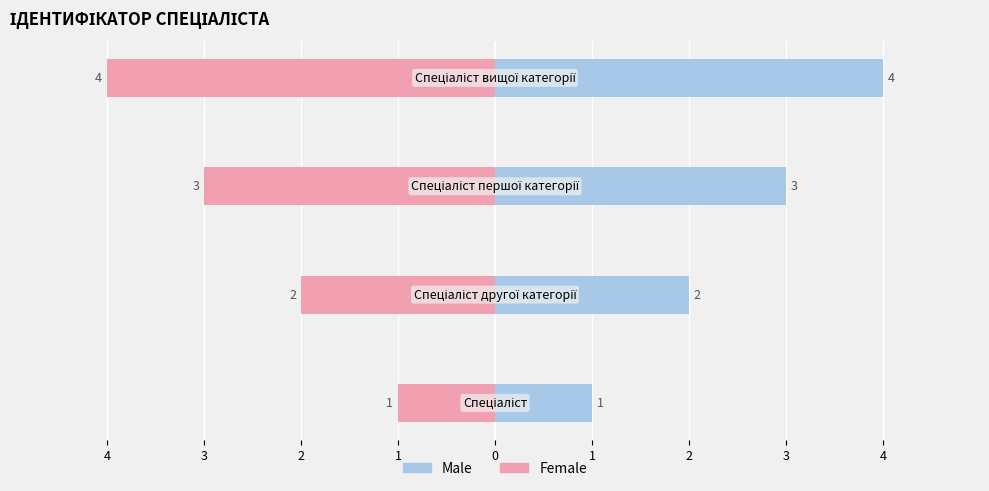

The value of Male at 3 is 3. True or false?

False